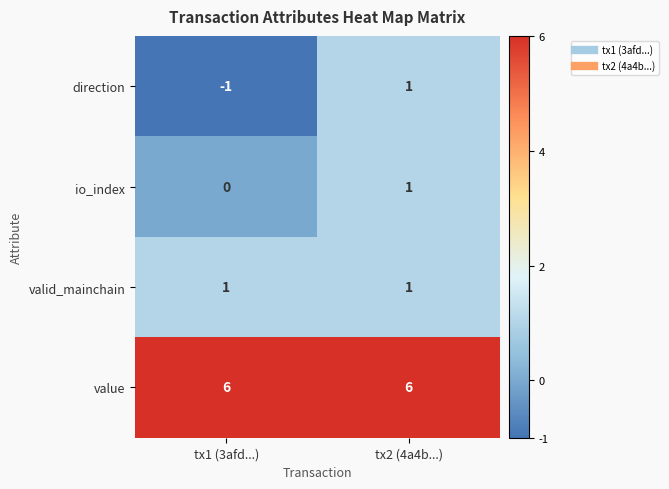

True or false: direction has a value of -1 at tx1 (3afd...).

True